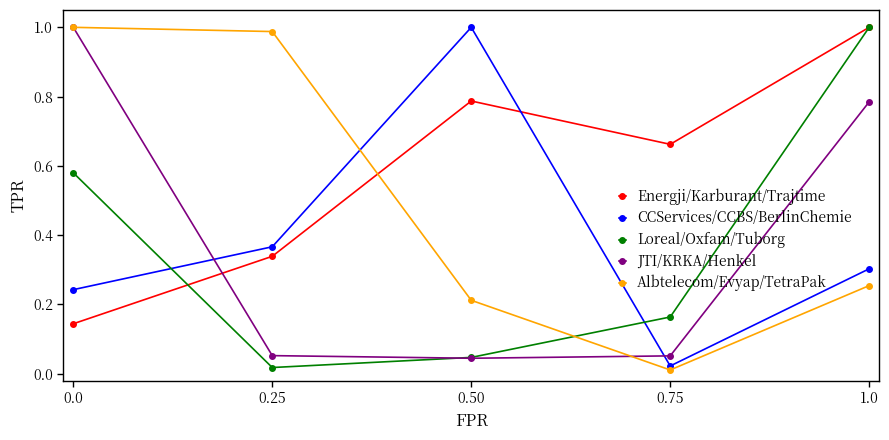

How many times do JTI/KRKA/Henkel and Energji/Karburant/Trajtime cross each other?

1